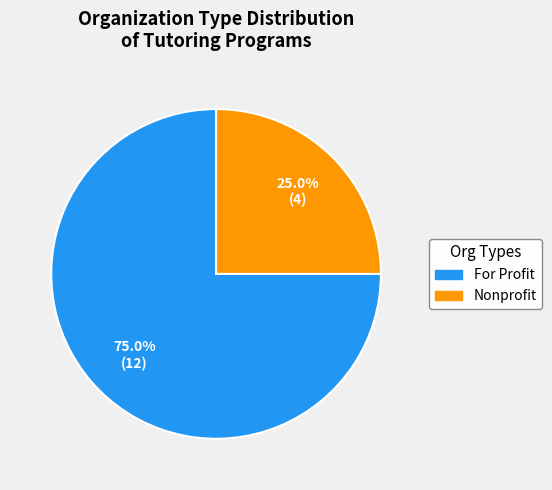

Is there any slice that represents more than half of the pie?

Yes